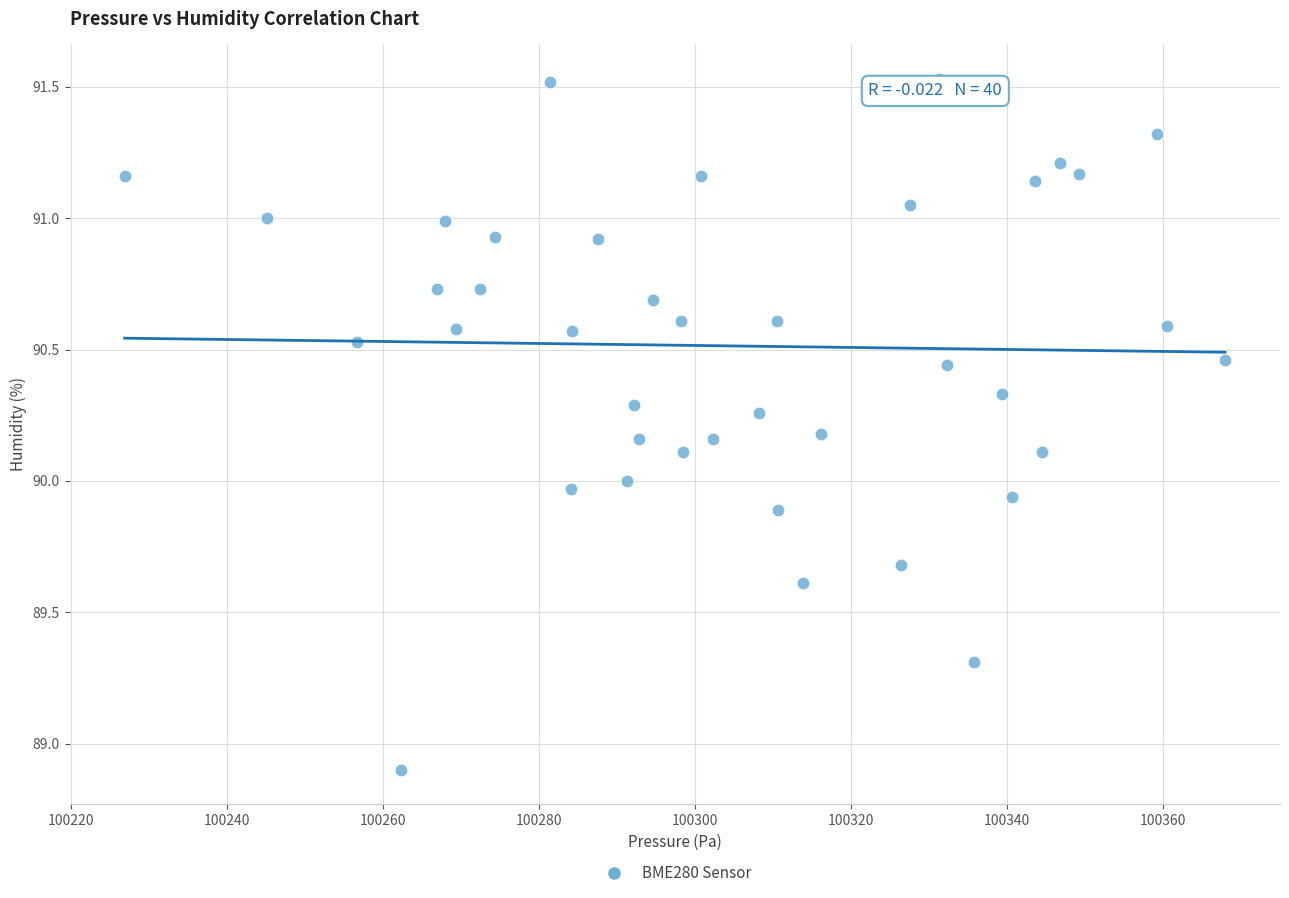

What is the range of Y values (max minus min)?

2.6